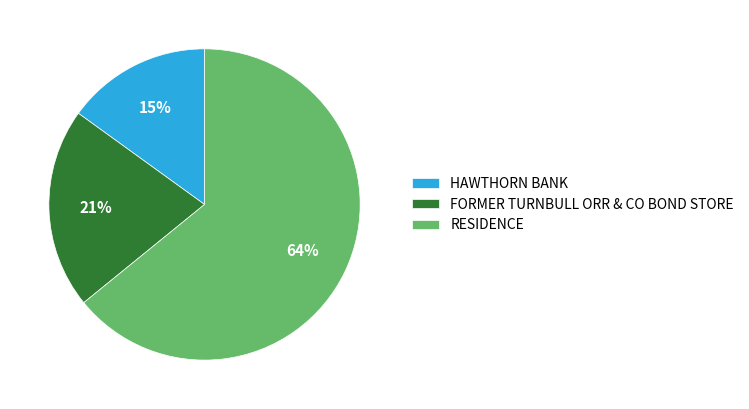

To the nearest percent, what is the difference between the FORMER TURNBULL ORR & CO BOND STORE and RESIDENCE slice percentages?

43%